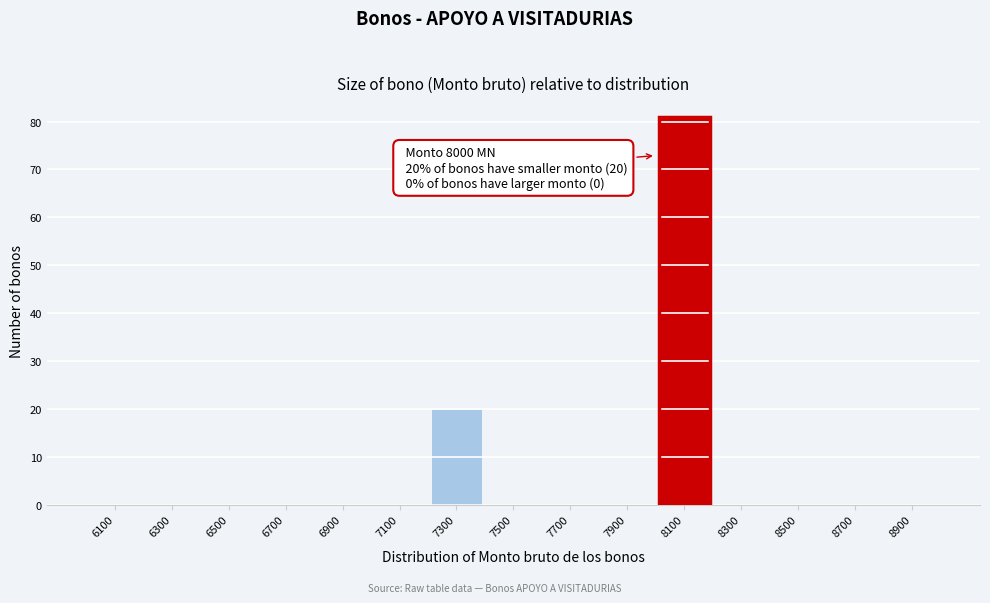

Over which range of the x-axis is the bar tallest?

8000 to 8200